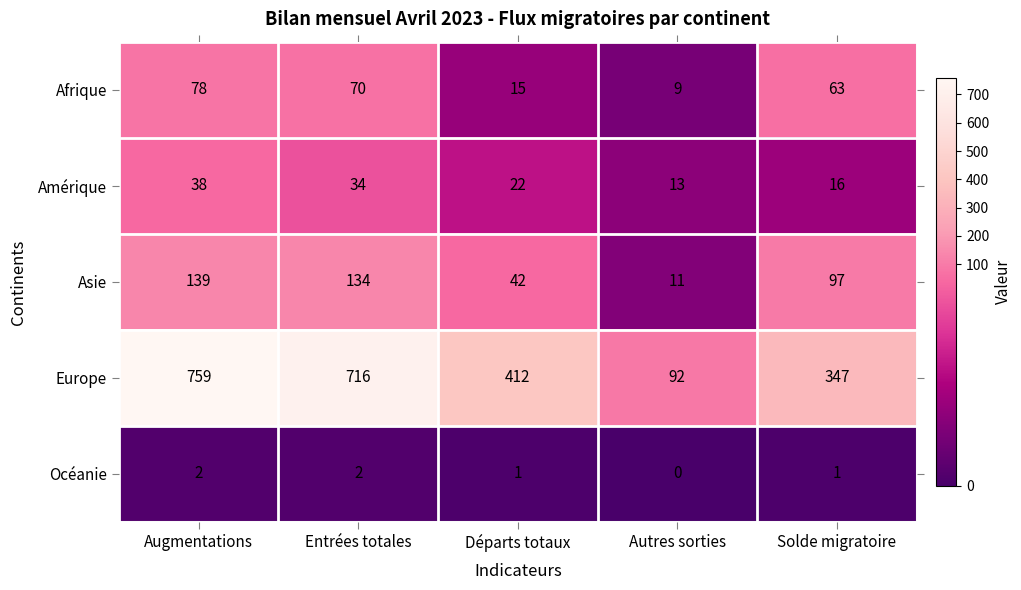

What is the difference between the highest and lowest values at Autres sorties?

92